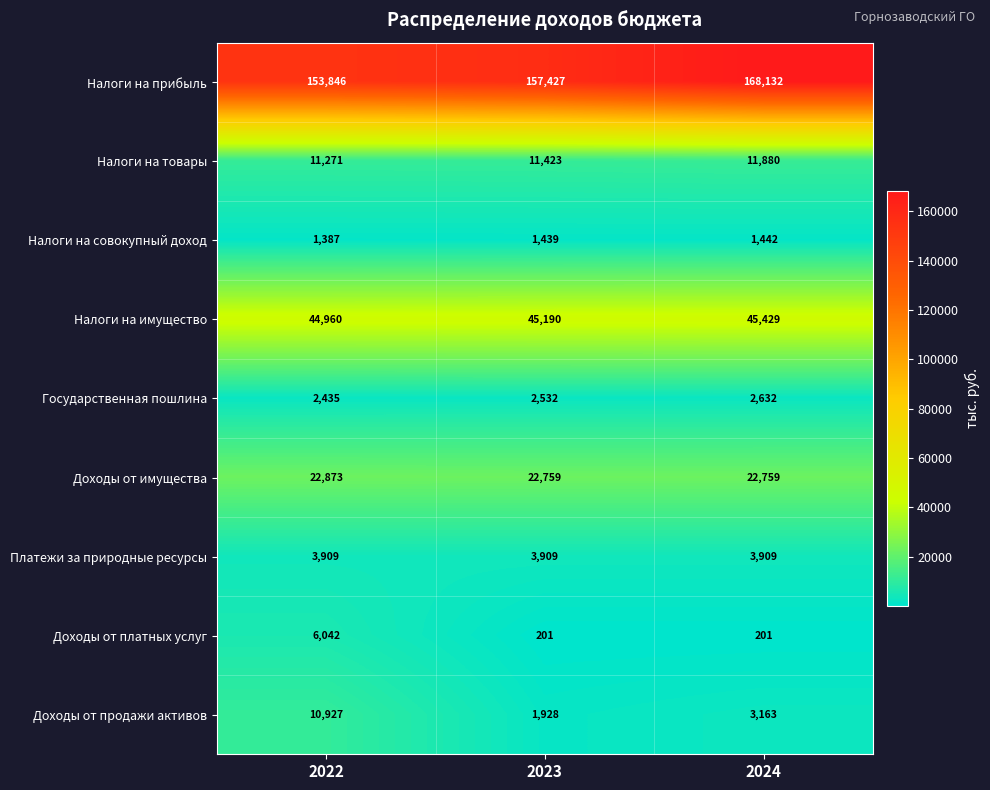

Reading right to left, list all the values displayed in this chart.

Налоги на прибыль: 168132	157427	153846
Налоги на товары: 11880	11423	11271
Налоги на совокупный доход: 1442	1439	1387
Налоги на имущество: 45429	45190	44960
Государственная пошлина: 2632	2532	2435
Доходы от имущества: 22759	22759	22873
Платежи за природные ресурсы: 3909	3909	3909
Доходы от платных услуг: 201	201	6042
Доходы от продажи активов: 3163	1928	10927